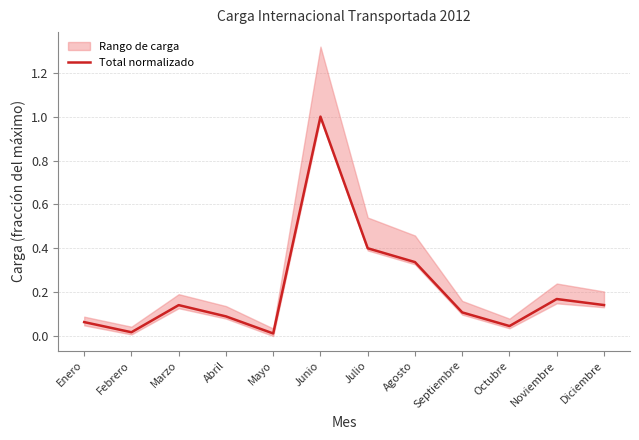

Reading left to right, transcribe all the data shown in this chart.

0.1	0.0	0.1	0.1	0.0	1.0	0.4	0.3	0.1	0.0	0.2	0.1